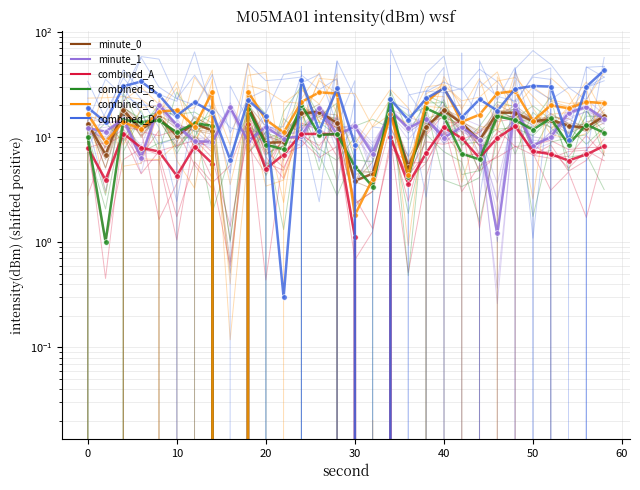

How many negative values does the minute_0 series have?

1